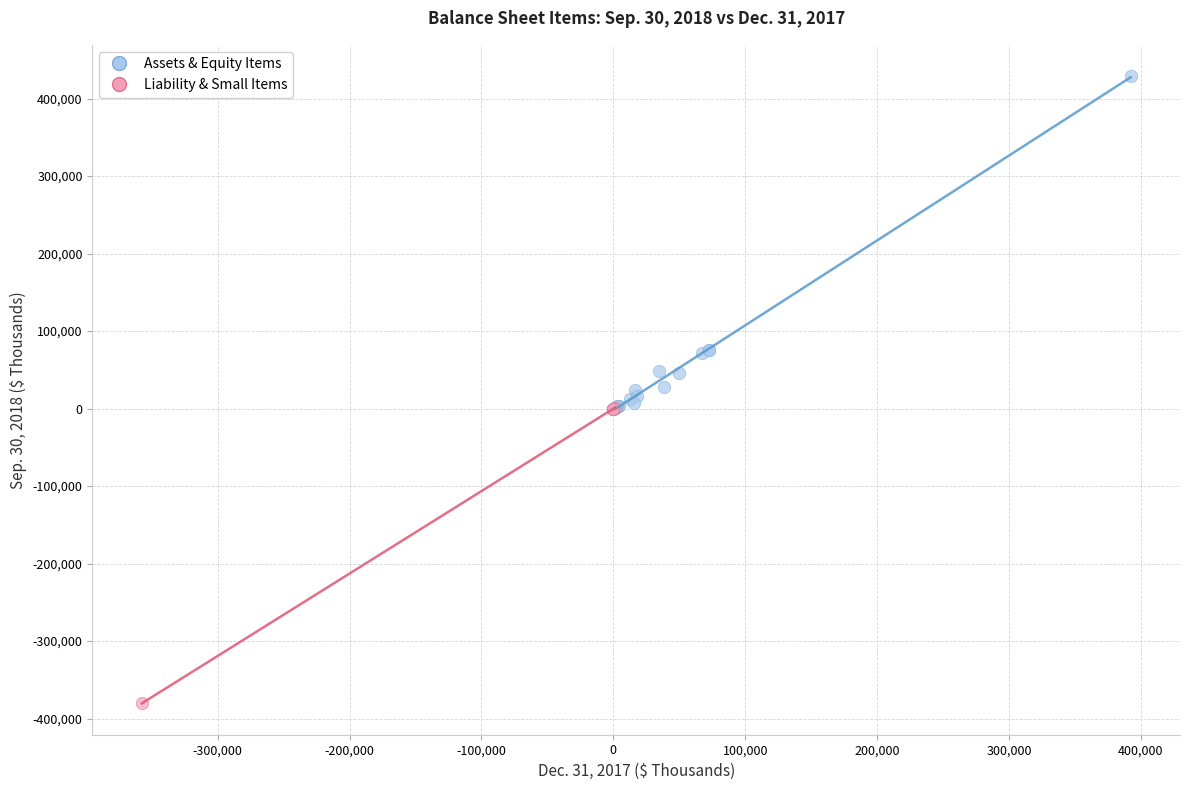

Which series reaches the maximum Y coordinate?

Assets & Equity Items